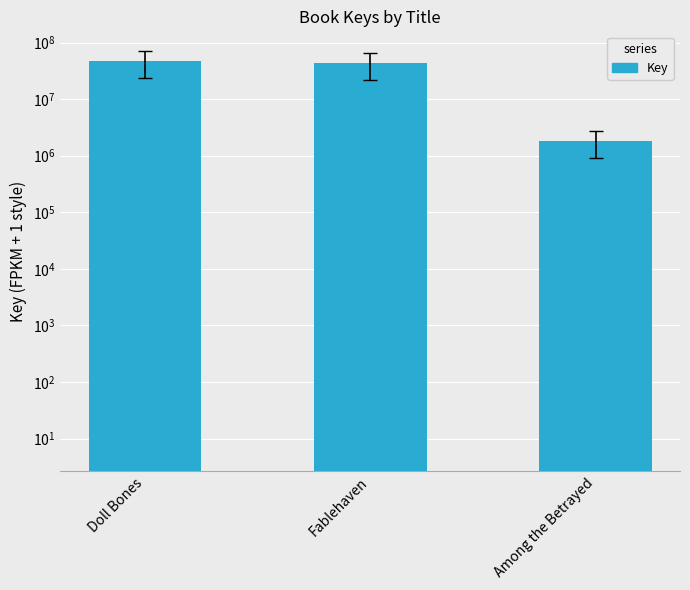

What is the difference between the values at Doll Bones and Fablehaven?

3299902